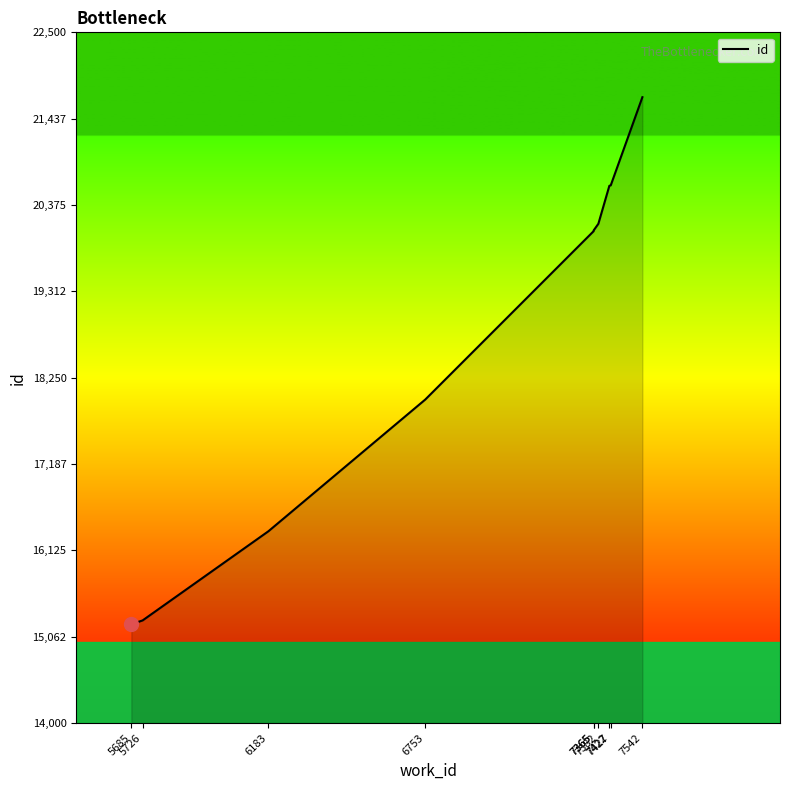

The chart shows a value of 17981 at 6753. True or false?

True